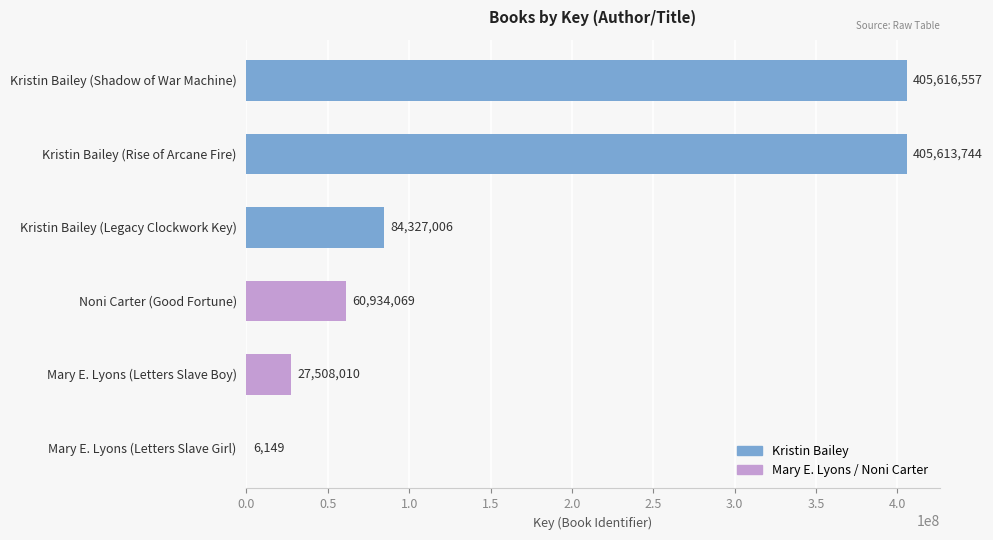

Reading top to bottom, transcribe all the data shown in this chart.

Kristin Bailey (Shadow of War Machine)=405616557	Kristin Bailey (Rise of Arcane Fire)=405613744	Kristin Bailey (Legacy Clockwork Key)=84327006	Noni Carter (Good Fortune)=60934069	Mary E. Lyons (Letters Slave Boy)=27508010	Mary E. Lyons (Letters Slave Girl)=6149